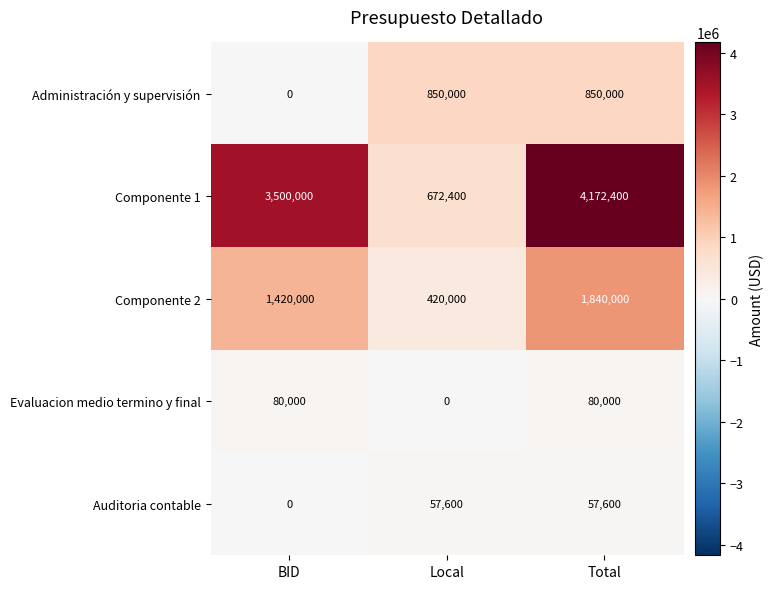

Between BID and Local, which series saw the biggest shift?

Componente 1